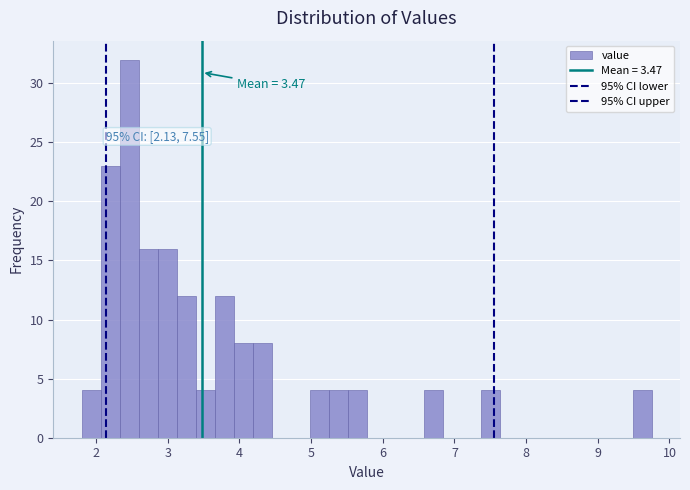

Read against the x-axis, roughly where is the centre of the tallest bar?

2.5